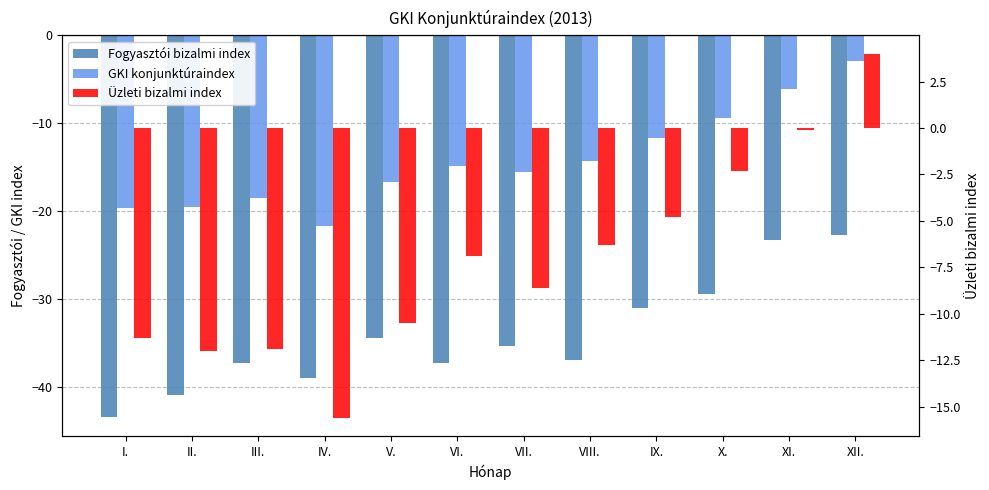

At how many categories does at least one series exceed -25?

12